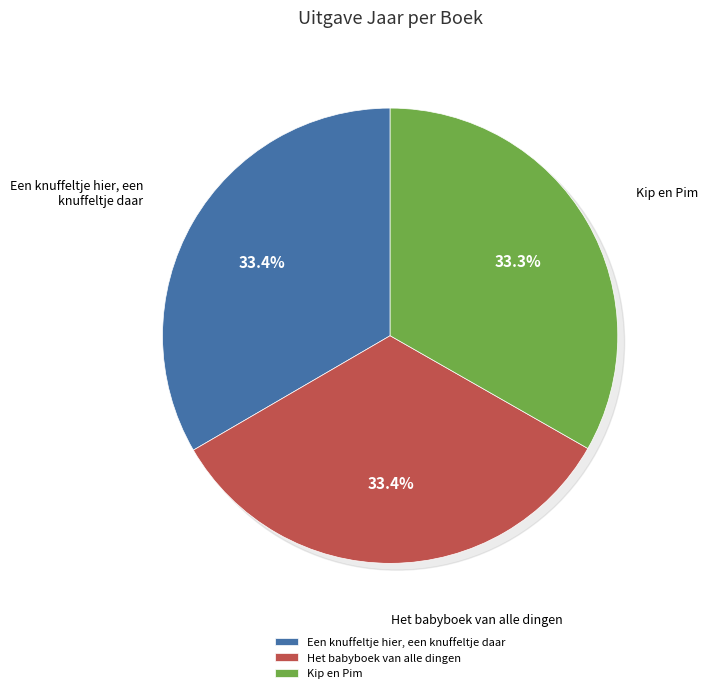

Rank the categories by value from highest to lowest.

Een knuffeltje hier, een knuffeltje daar, Het babyboek van alle dingen, Kip en Pim